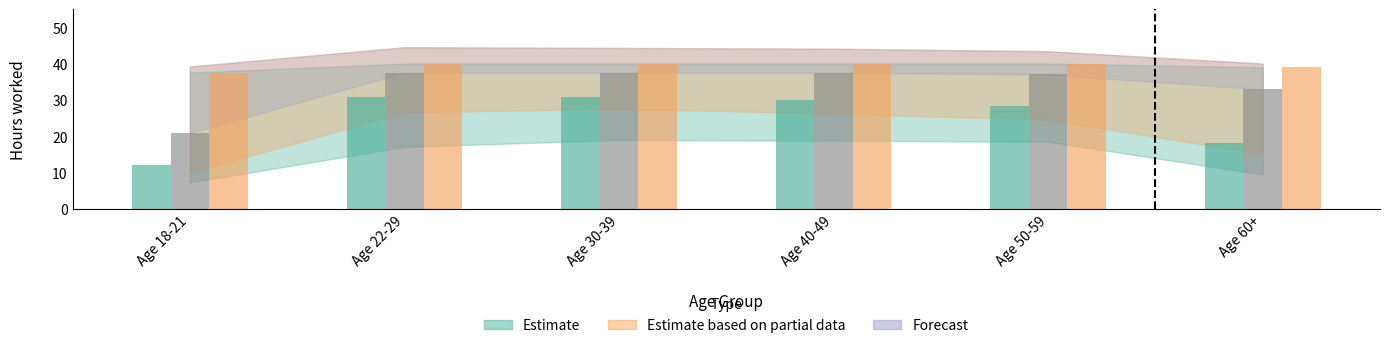

At which category does the chart reach its minimum across all series?

Age 18-21